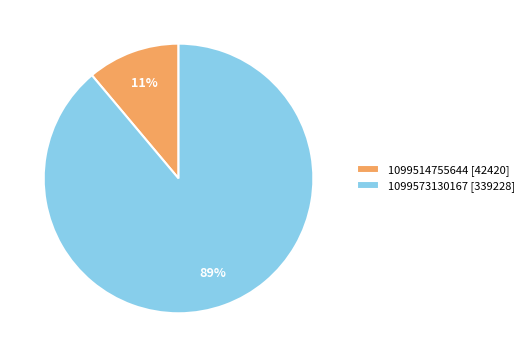

Rank the categories by value from highest to lowest.

1099573130167, 1099514755644